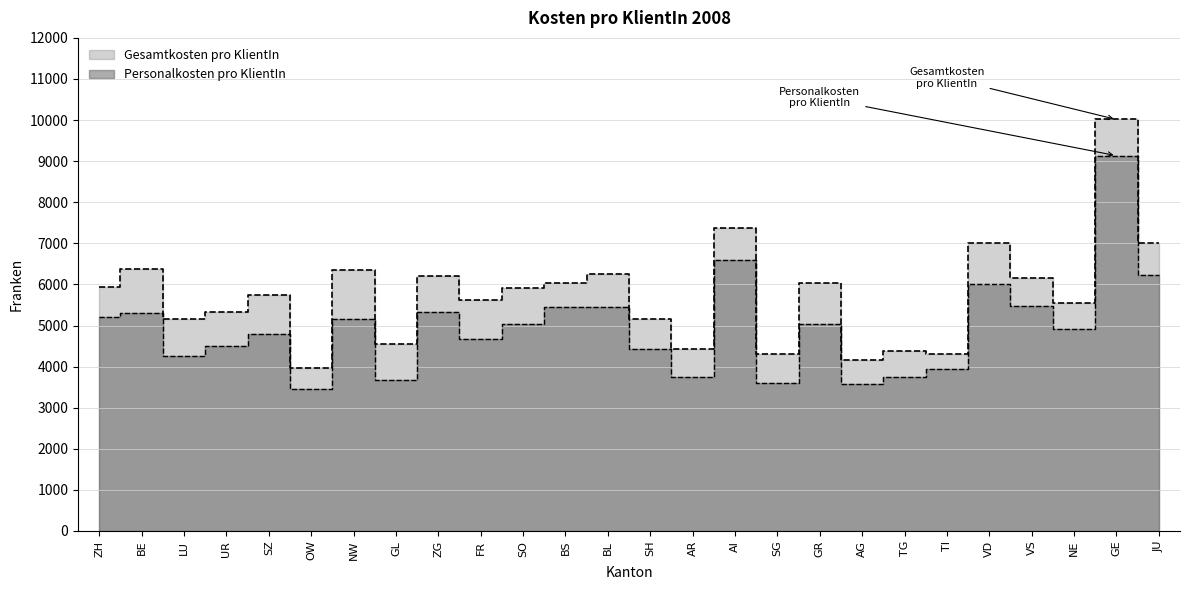

Where is Gesamtkosten pro KlientIn nearest to the value 6985?

JU